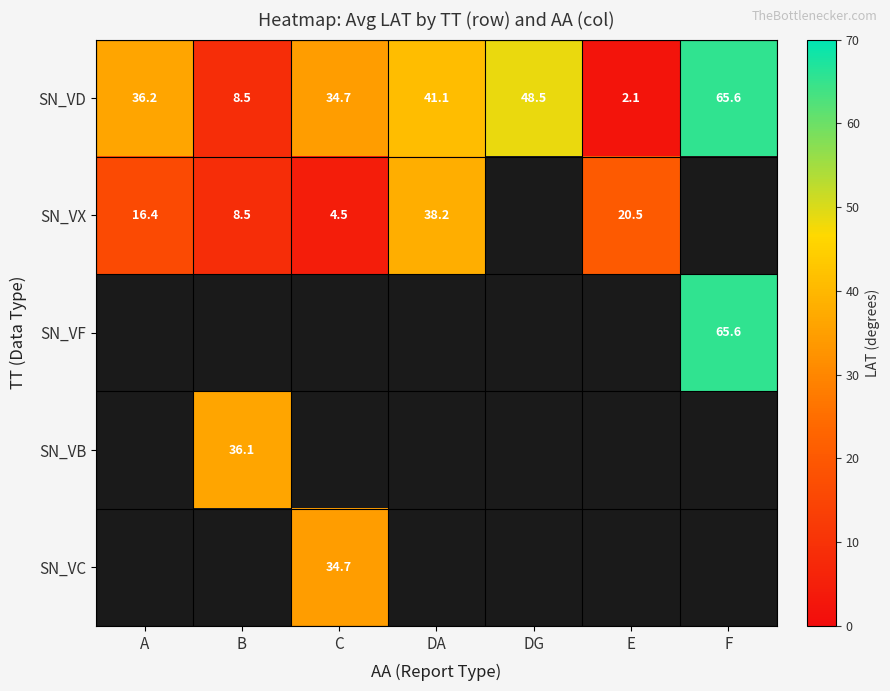

How many data points in SN_VD are less than 36?

3